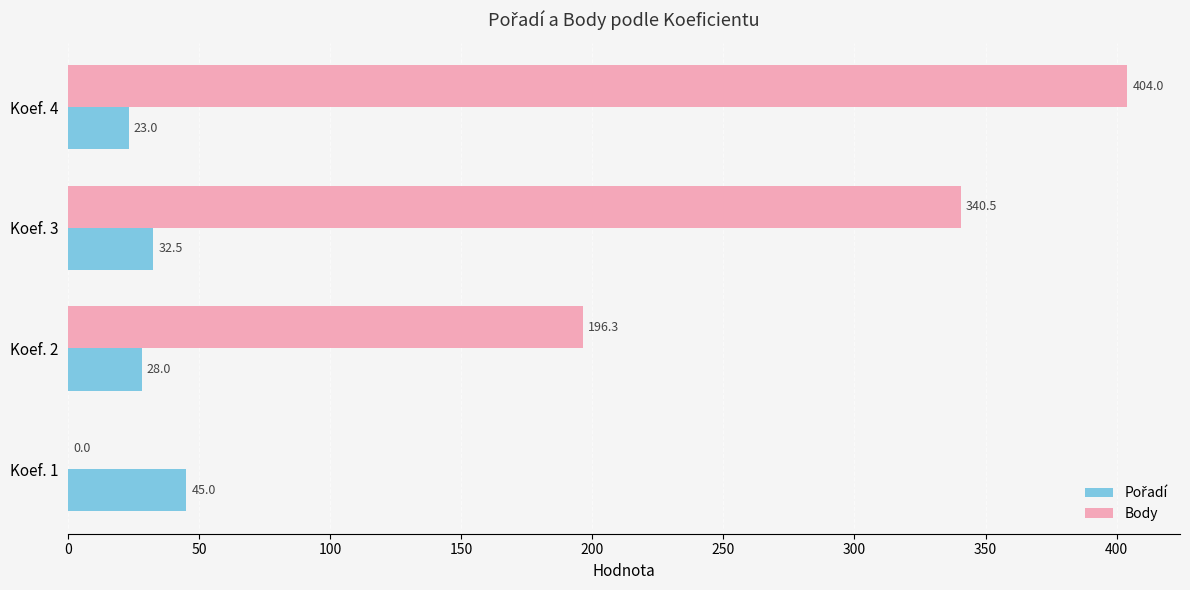

At which category is the sum across all series the highest?

Koef. 4